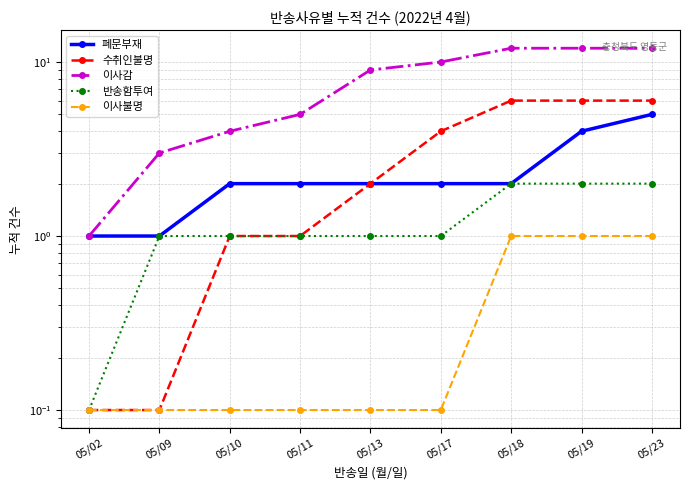

At which category is the sum across all series the highest?

05/23